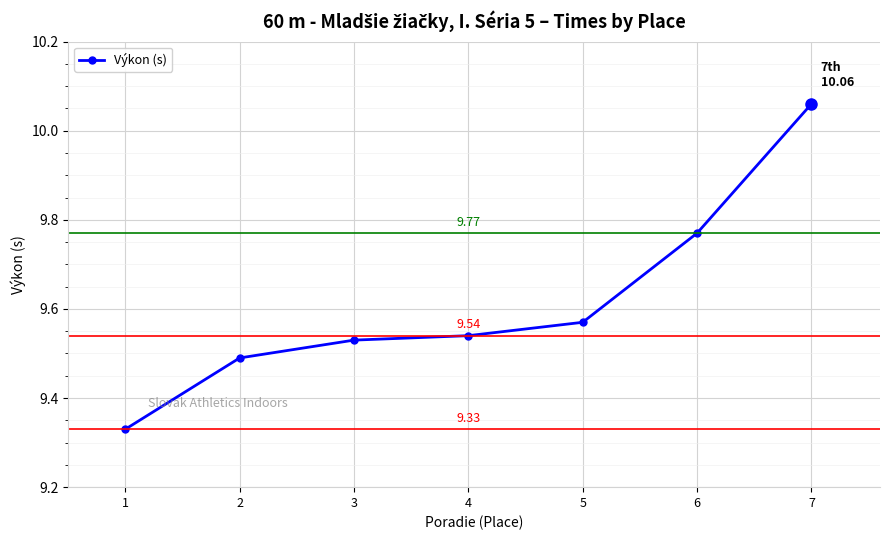

Which label corresponds to the smallest value in the chart?

1